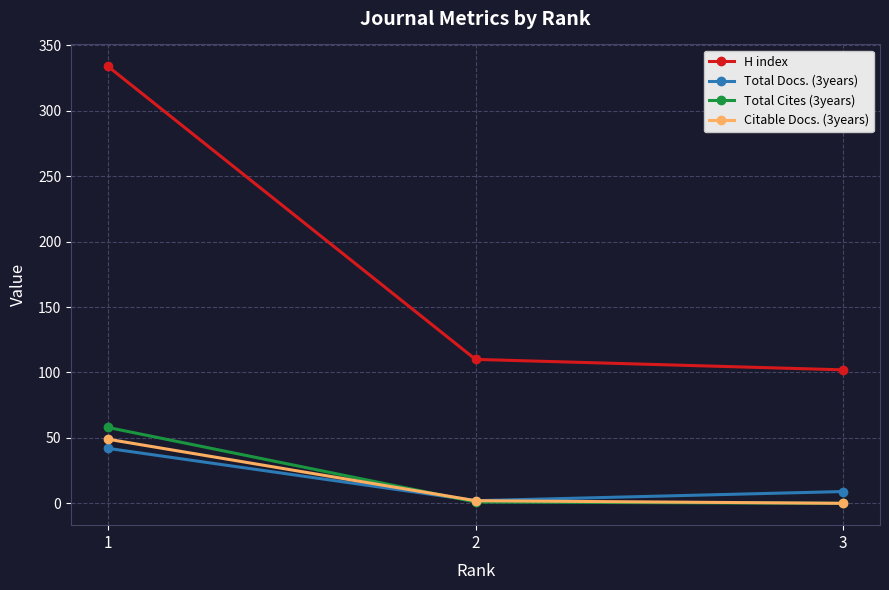

Count the number of categories in the chart.

3